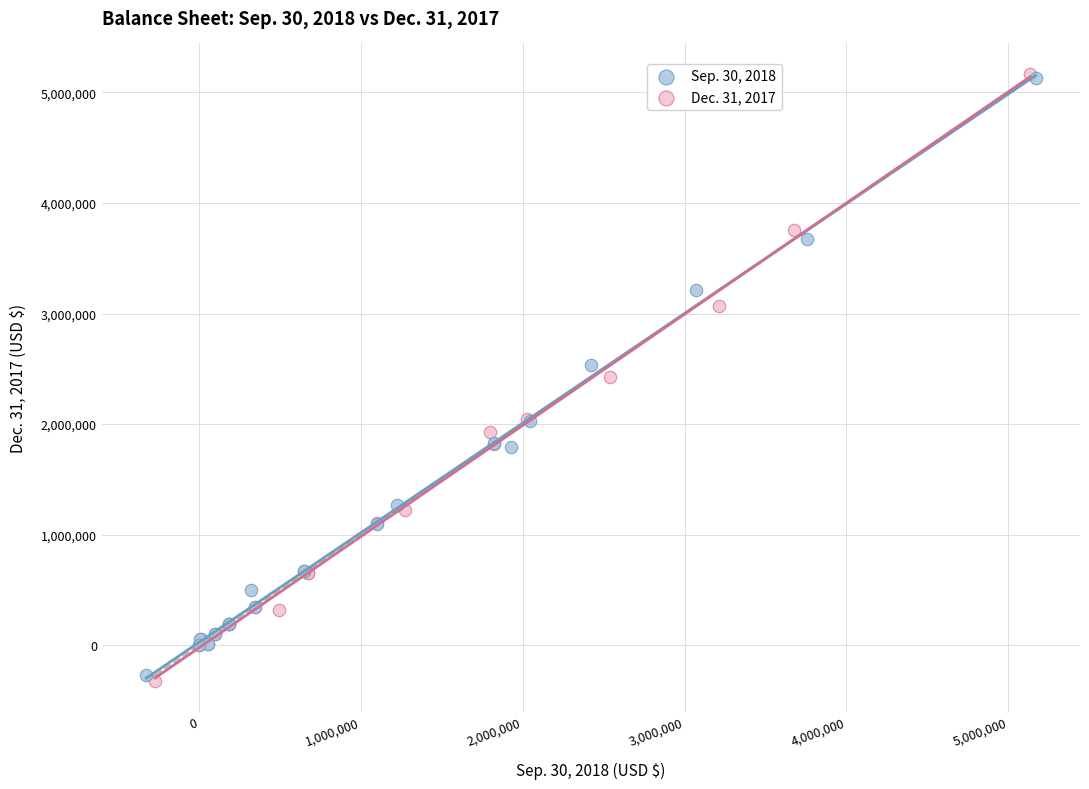

Which series has the largest Y range (max minus min)?

Dec. 31, 2017